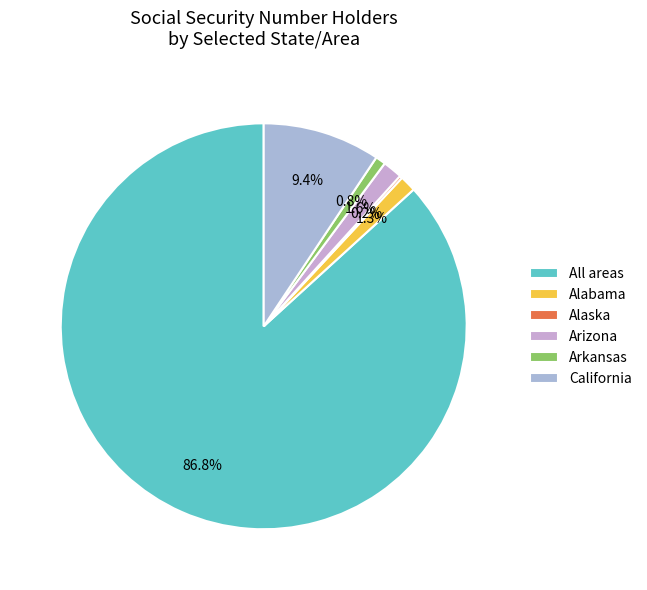

What is the total percentage of Arkansas and Arizona?

2.4%